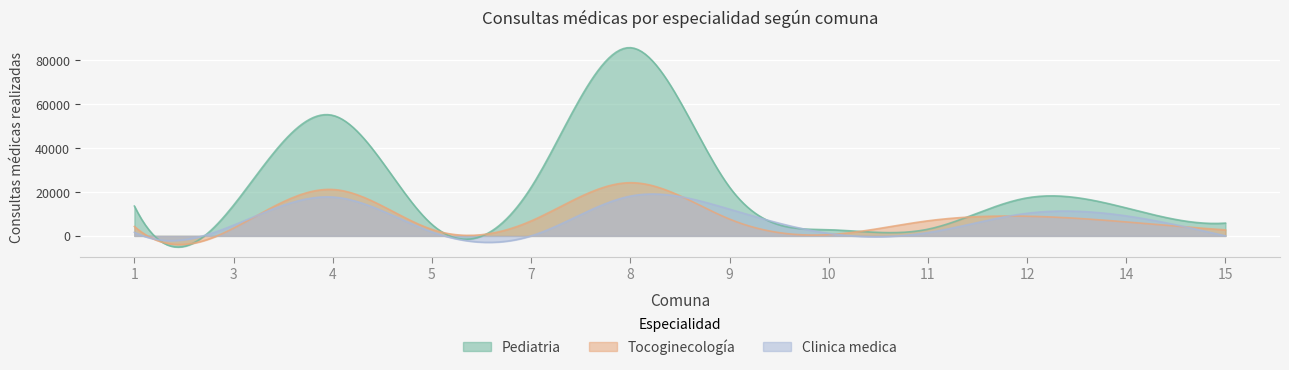

List the series in order of their peak value, highest first.

Pediatria, Tocoginecología, Clinica medica